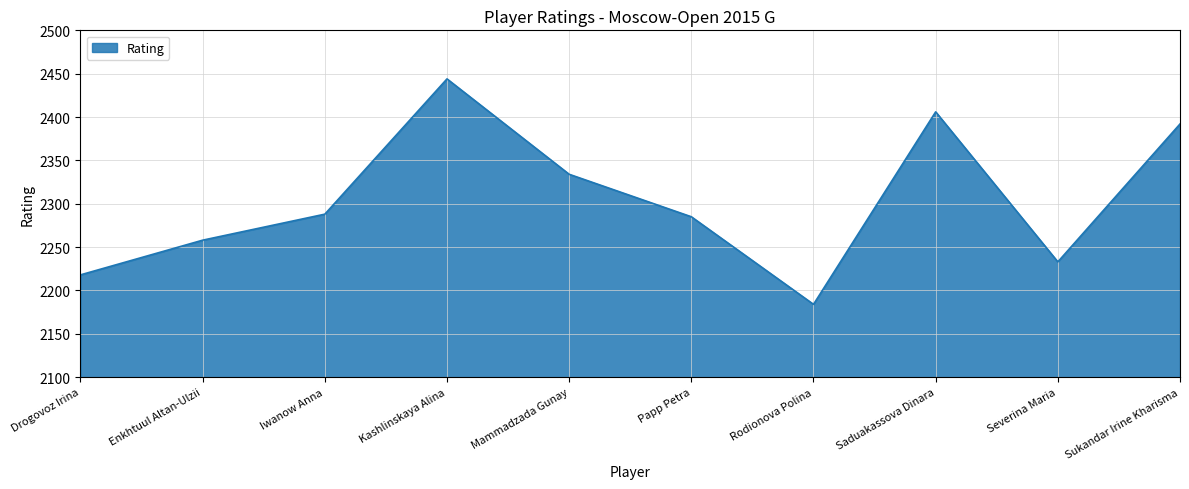

What is the ratio of the value at Drogovoz Irina to the value at Sukandar Irine Kharisma?

0.9